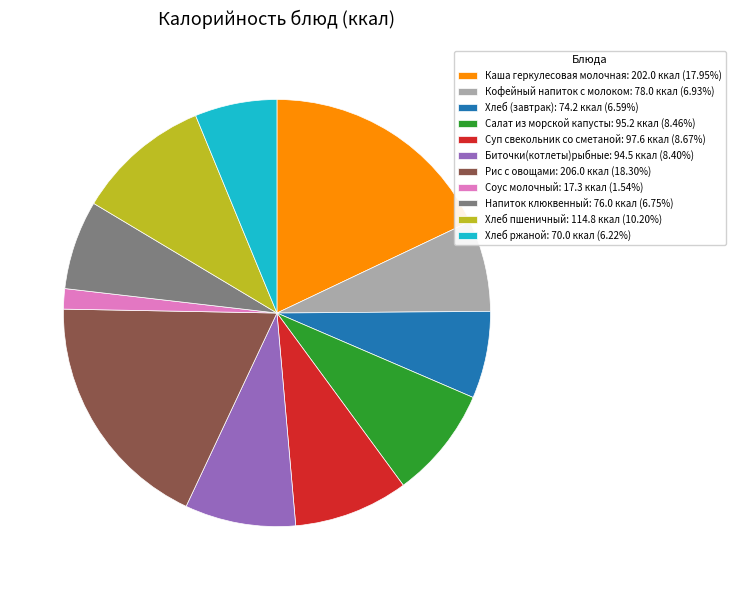

Does Напиток клюквенный: 76.0 ккал (6.75%) represent more than half of the total?

No